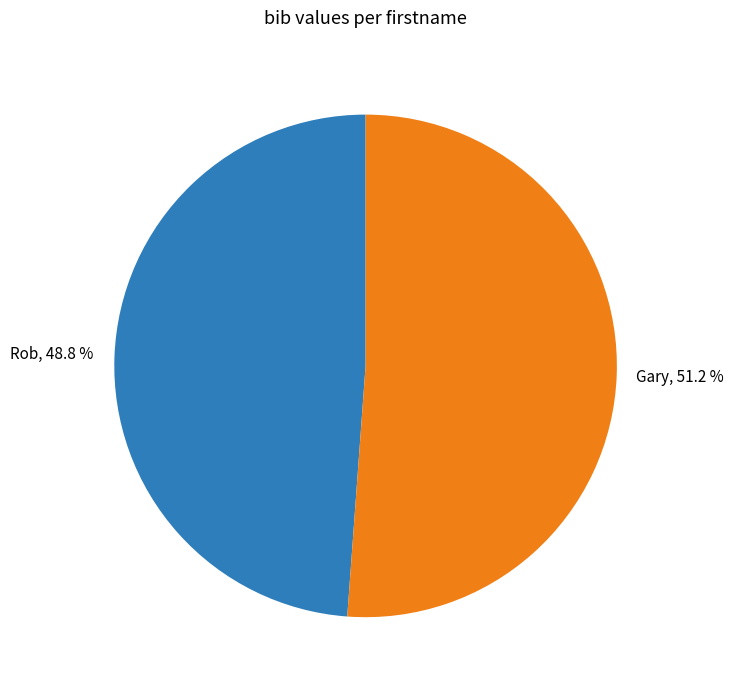

How many slices are in this pie chart?

2